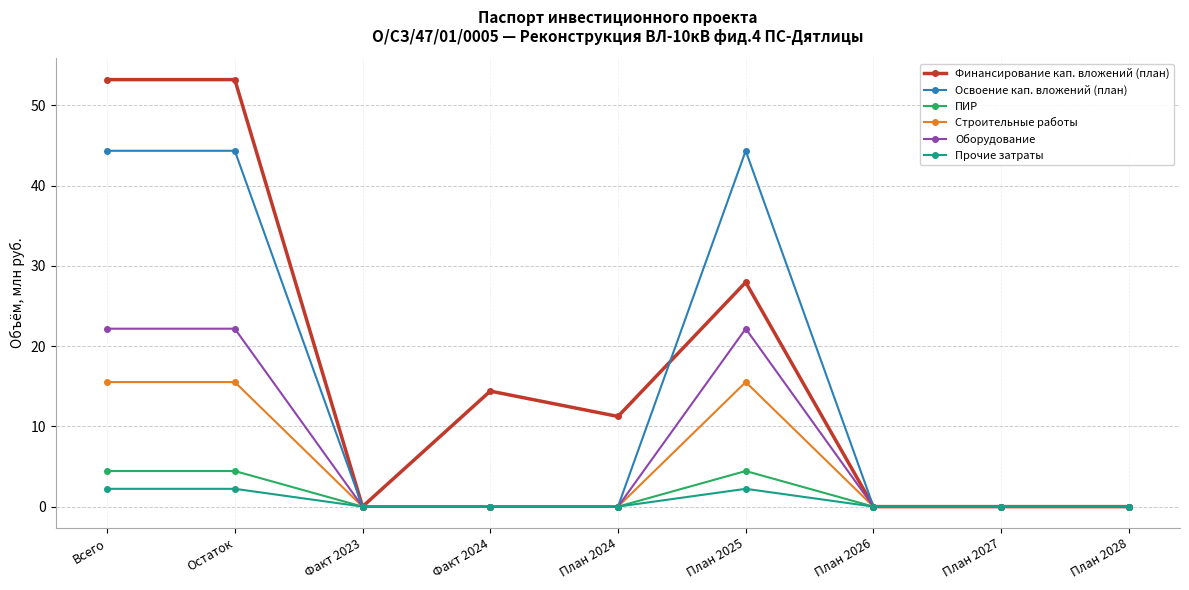

Reading left to right, list all the values displayed in this chart.

Финансирование кап. вложений (план): Всего=53.2	Остаток=53.2	Факт 2023=0.0	Факт 2024=14.4	План 2024=11.2	План 2025=28.0	План 2026=0.0	План 2027=0.0	План 2028=0.0
Освоение кап. вложений (план): Всего=44.4	Остаток=44.4	Факт 2023=0.0	Факт 2024=0.0	План 2024=0.0	План 2025=44.4	План 2026=0.0	План 2027=0.0	План 2028=0.0
ПИР: Всего=4.4	Остаток=4.4	Факт 2023=0.0	Факт 2024=0.0	План 2024=0.0	План 2025=4.4	План 2026=0.0	План 2027=0.0	План 2028=0.0
Строительные работы: Всего=15.5	Остаток=15.5	Факт 2023=0.0	Факт 2024=0.0	План 2024=0.0	План 2025=15.5	План 2026=0.0	План 2027=0.0	План 2028=0.0
Оборудование: Всего=22.2	Остаток=22.2	Факт 2023=0.0	Факт 2024=0.0	План 2024=0.0	План 2025=22.2	План 2026=0.0	План 2027=0.0	План 2028=0.0
Прочие затраты: Всего=2.2	Остаток=2.2	Факт 2023=0.0	Факт 2024=0.0	План 2024=0.0	План 2025=2.2	План 2026=0.0	План 2027=0.0	План 2028=0.0